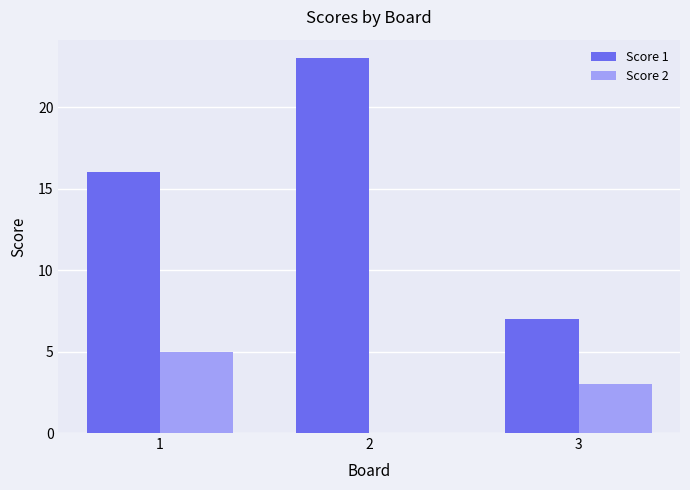

What is the maximum value for Score 1?

23